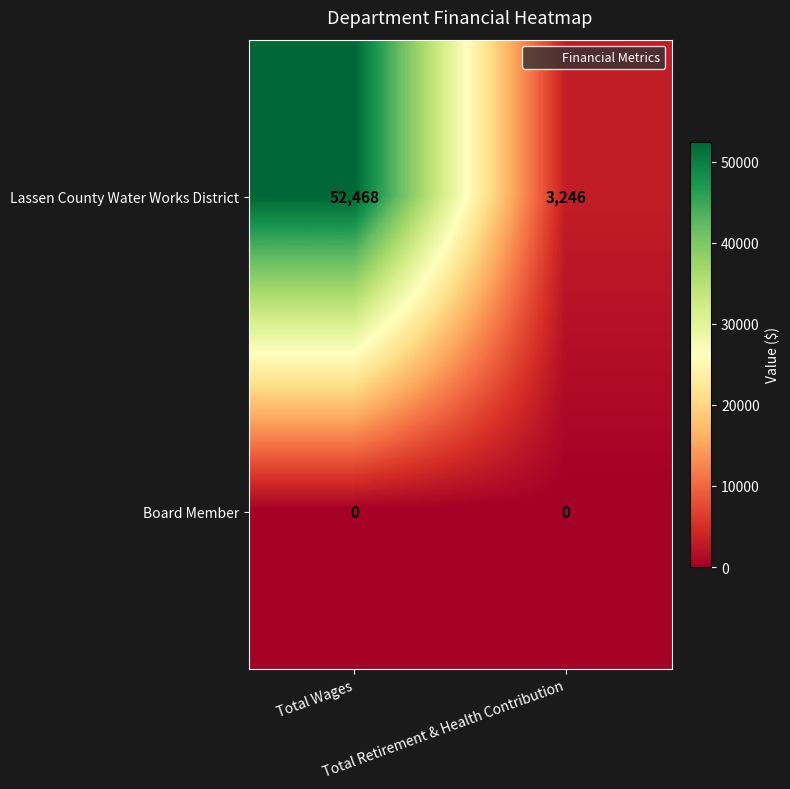

Which series has the largest total across all categories?

Lassen County Water Works District